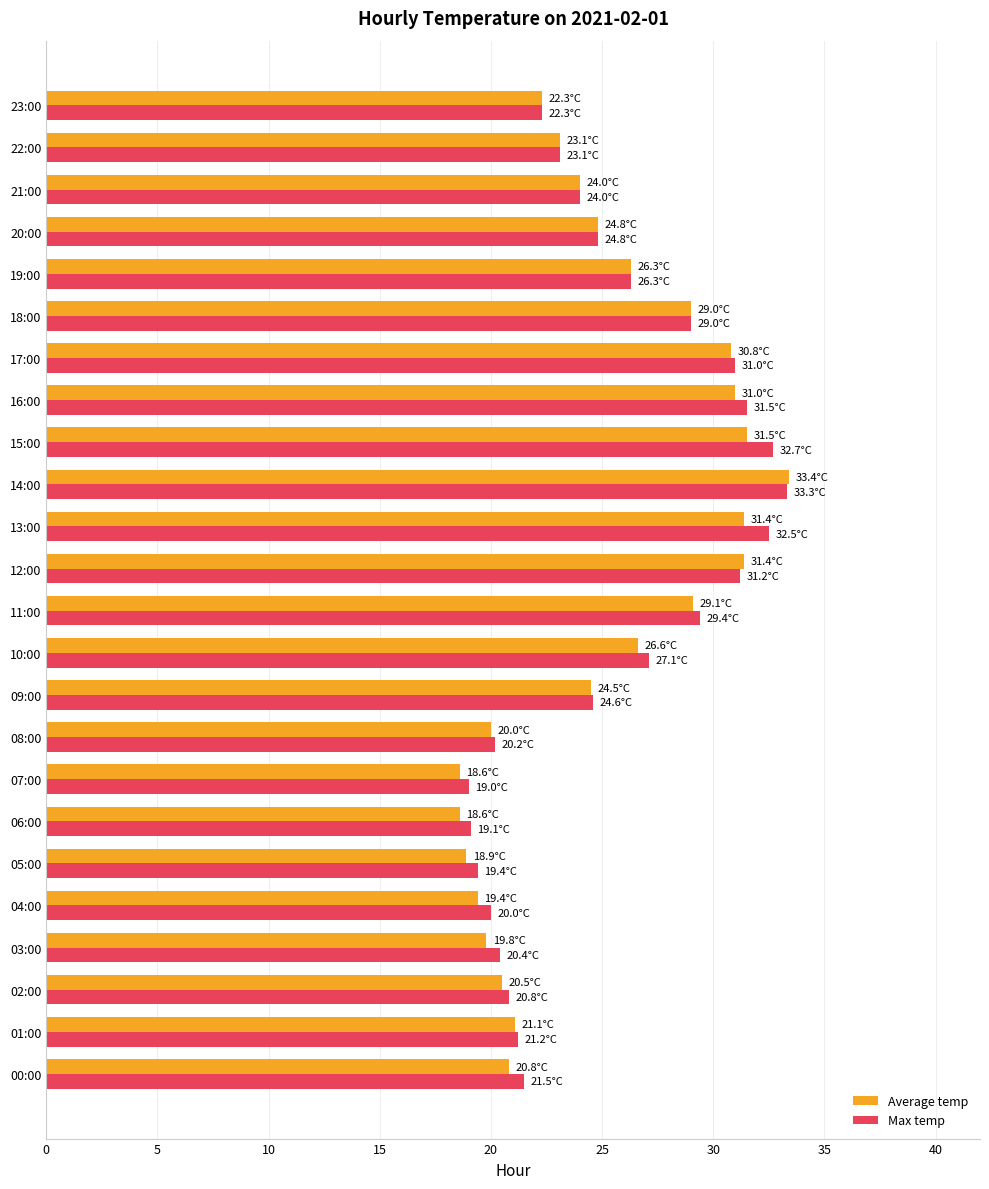

What is the average value of the Max temp series?

25.2